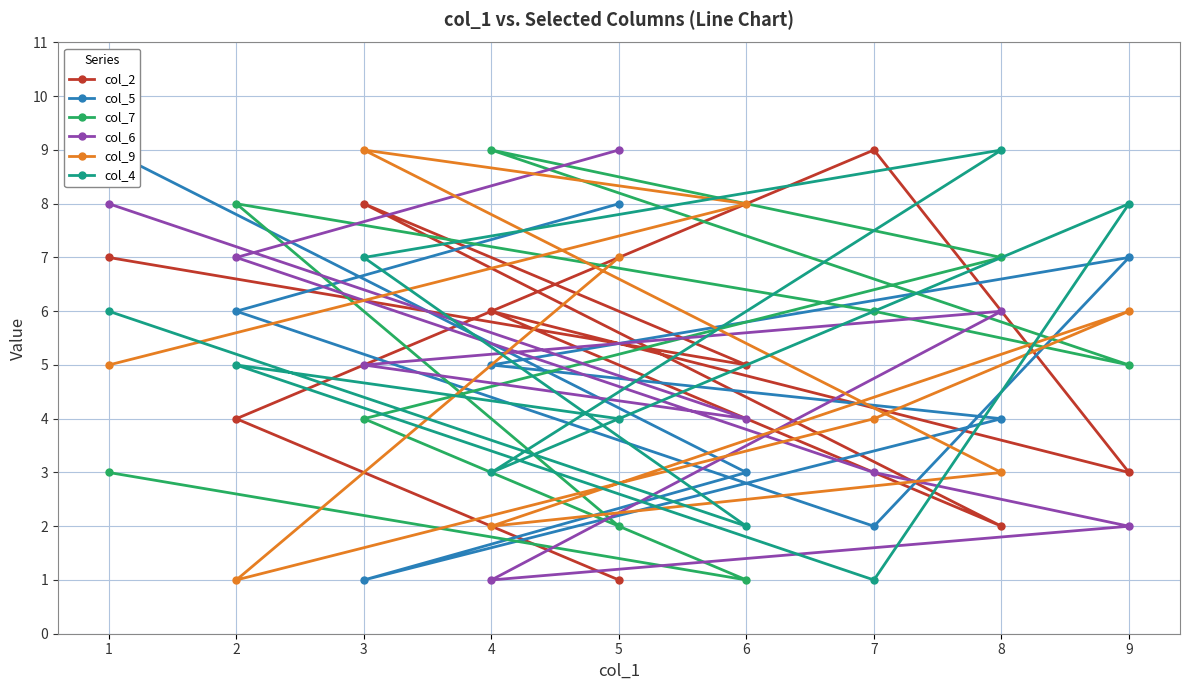

What is the label of the 1st point from the left?

1